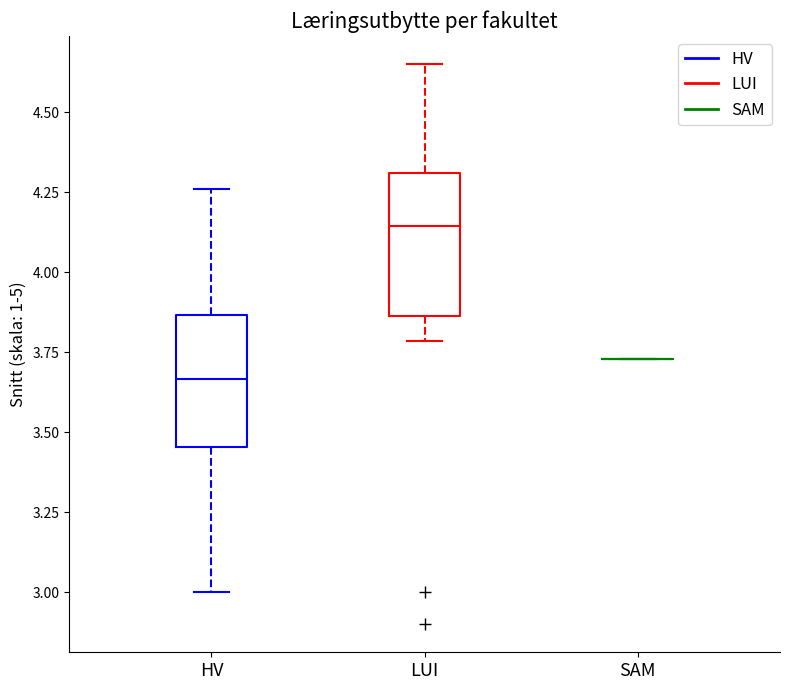

Reading left to right, transcribe this box plot: for each box, give where its median line is, the range the box spans, and where its two whiskers end, as read against the y-axis. The values are not printed on the chart, so give them approximately, as read against the axis.

HV: median 3.65, box 3.45 to 3.85, whiskers 3.00 to 4.25
LUI: median 4.15, box 3.85 to 4.30, whiskers 3.80 to 4.65
SAM: box collapsed to a line at 3.75, whiskers 3.75 to 3.75